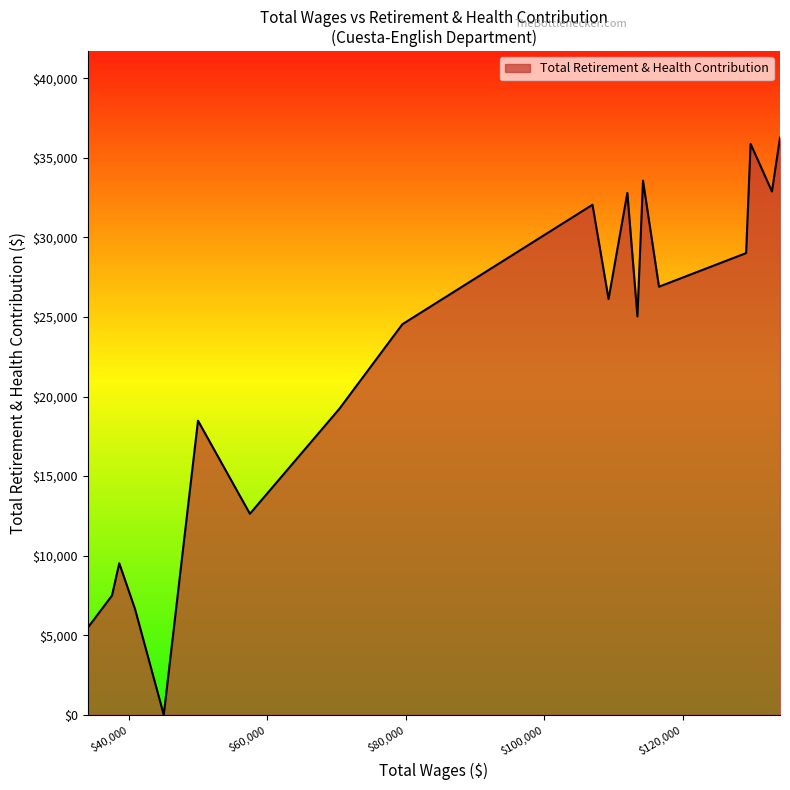

What is the greatest value displayed?

36265